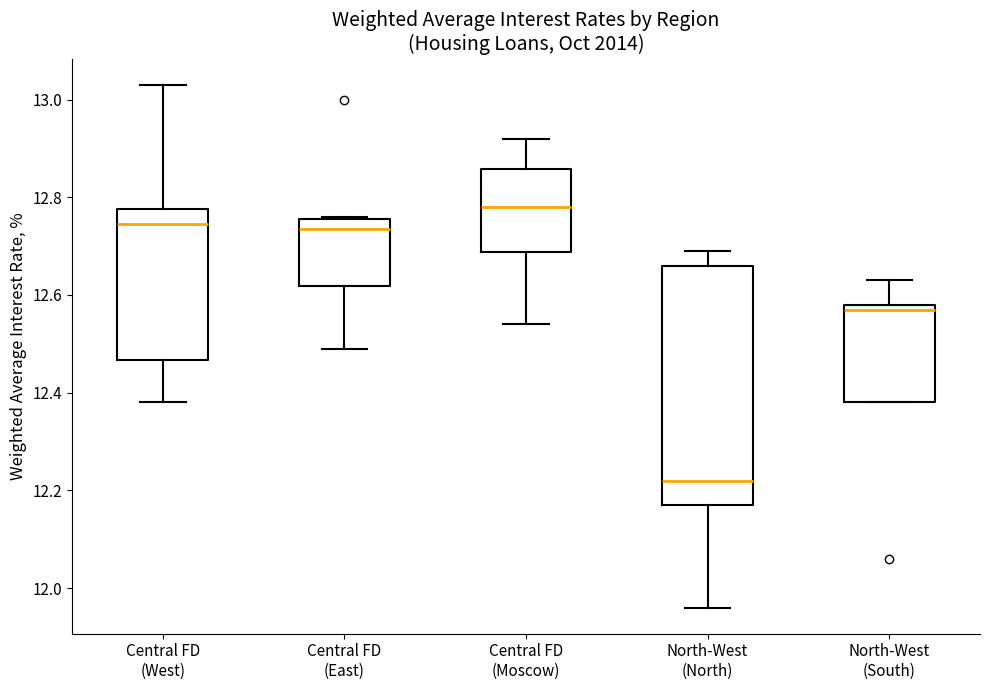

Which box has the highest median line?

Central FD (Moscow)